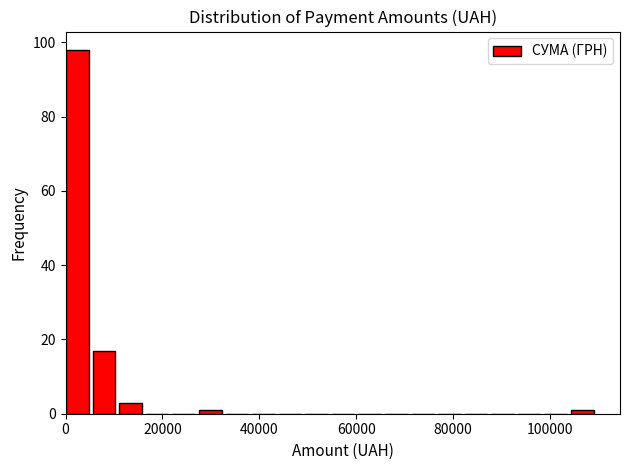

Read against the x-axis, roughly where is the centre of the tallest bar?

2000